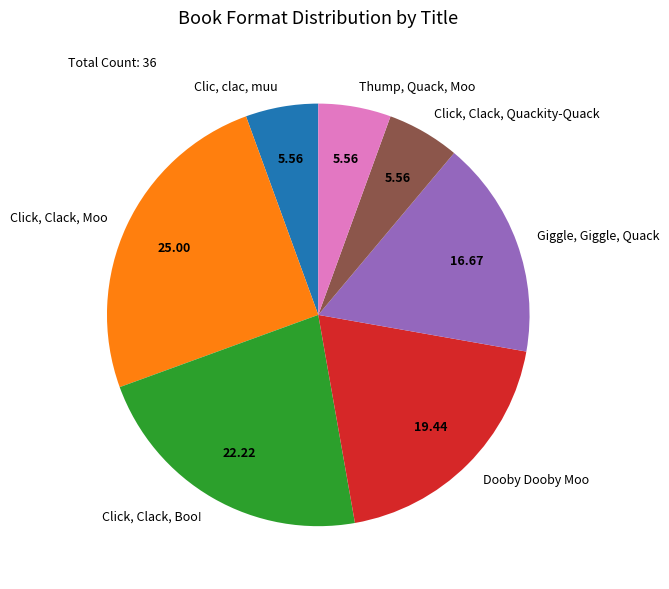

Approximately how many times larger is the value at Thump, Quack, Moo compared to Clic, clac, muu?

1.0